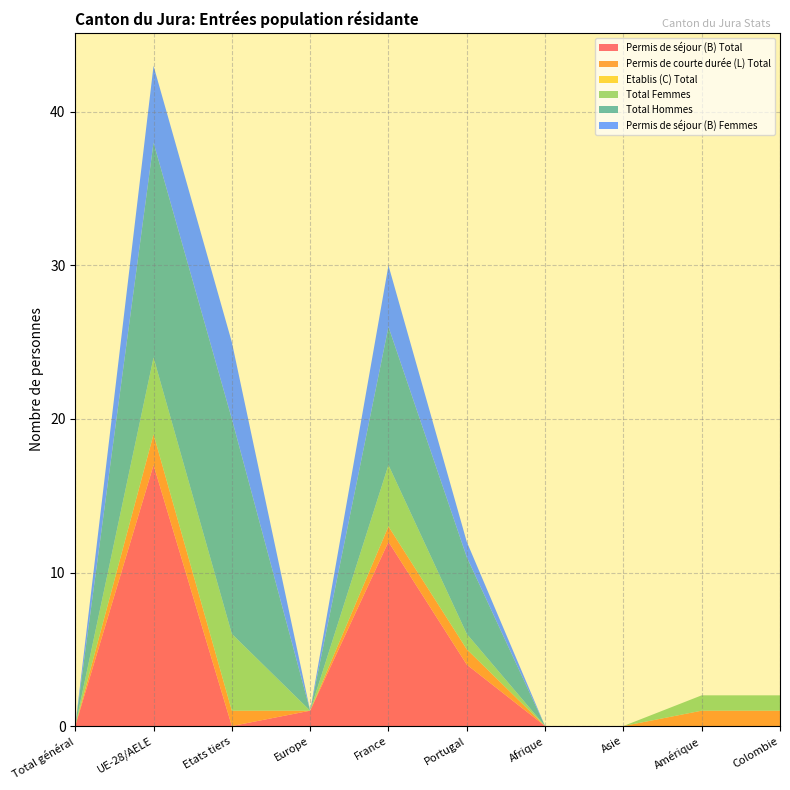

Reading left to right, transcribe all the data shown in this chart.

Permis de séjour (B) Total: Total général=0	UE-28/AELE=17	Etats tiers=0	Europe=1	France=12	Portugal=4	Afrique=0	Asie=0	Amérique=0	Colombie=0
Permis de courte durée (L) Total: Total général=0	UE-28/AELE=2	Etats tiers=1	Europe=0	France=1	Portugal=1	Afrique=0	Asie=0	Amérique=1	Colombie=1
Etablis (C) Total: Total général=0	UE-28/AELE=0	Etats tiers=0	Europe=0	France=0	Portugal=0	Afrique=0	Asie=0	Amérique=0	Colombie=0
Total Femmes: Total général=0	UE-28/AELE=5	Etats tiers=5	Europe=0	France=4	Portugal=1	Afrique=0	Asie=0	Amérique=1	Colombie=1
Total Hommes: Total général=0	UE-28/AELE=14	Etats tiers=14	Europe=0	France=9	Portugal=5	Afrique=0	Asie=0	Amérique=0	Colombie=0
Permis de séjour (B) Femmes: Total général=0	UE-28/AELE=5	Etats tiers=5	Europe=0	France=4	Portugal=1	Afrique=0	Asie=0	Amérique=0	Colombie=0